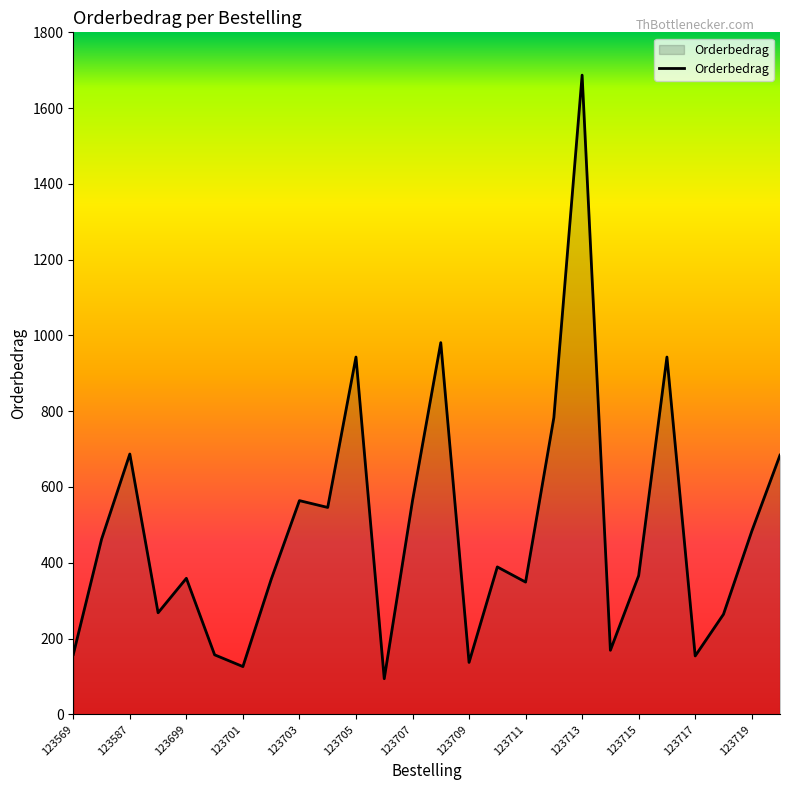

What is the difference between the maximum and minimum values?

1593